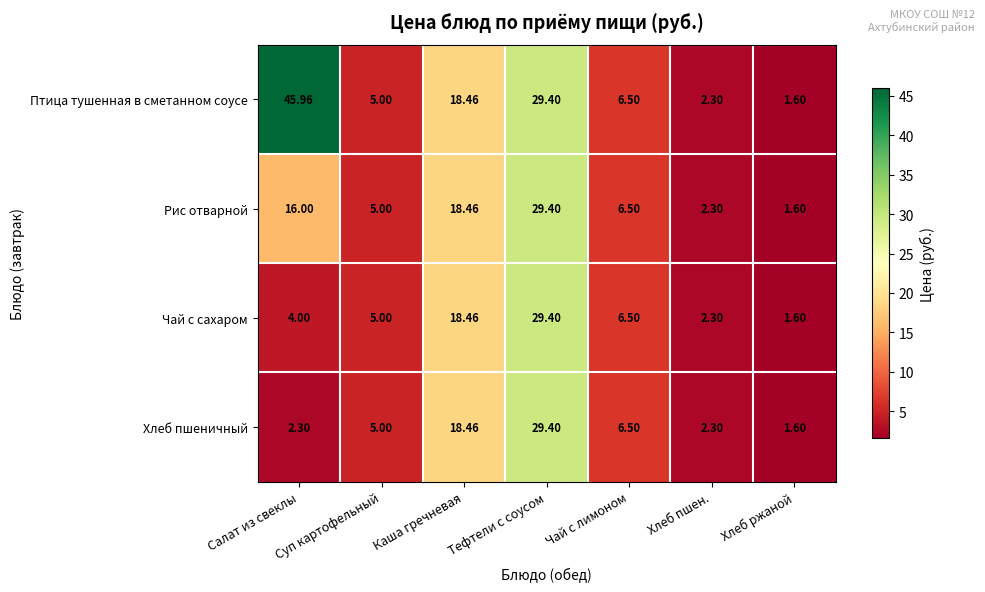

Which series has the widest spread of values?

Птица тушенная в сметанном соусе